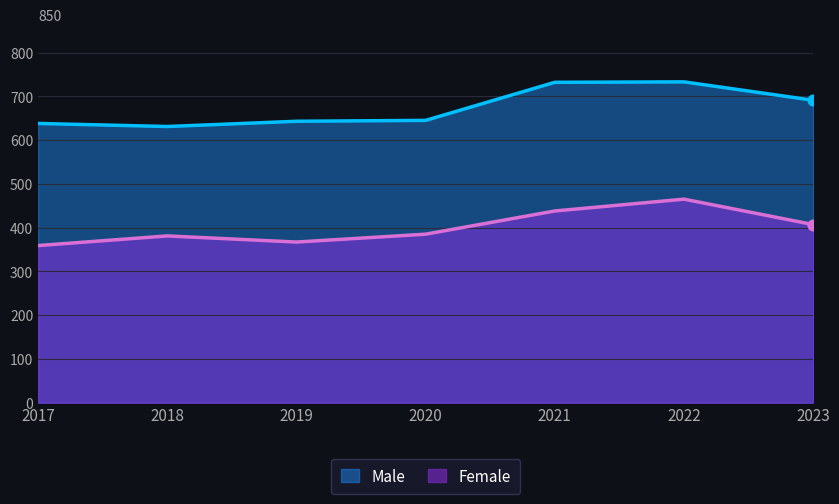

What are all the series names shown in the legend?

Male, Female